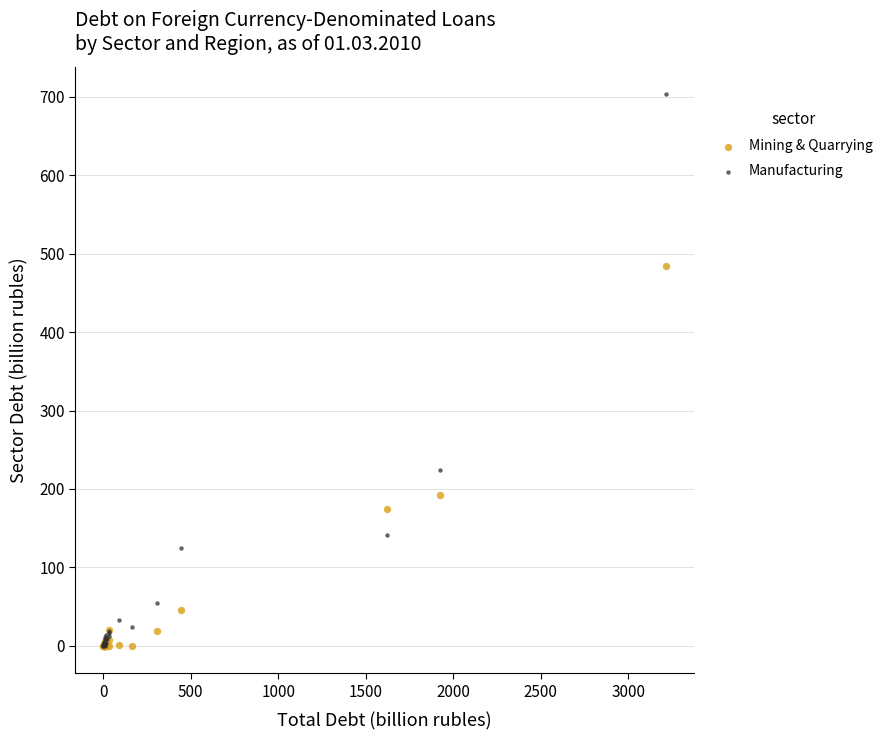

Which series reaches the maximum Y coordinate?

Manufacturing